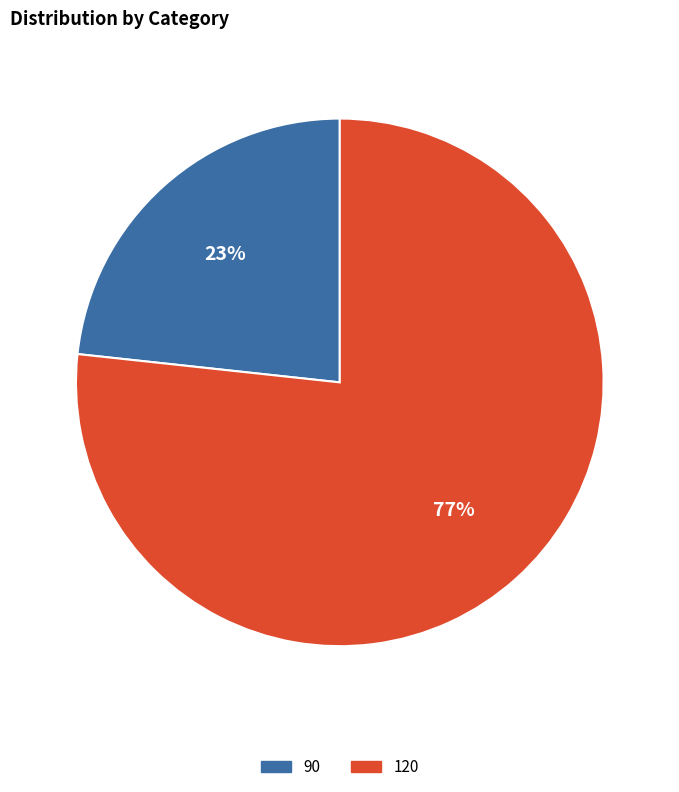

Is it true that 120 is 77% of the pie?

True